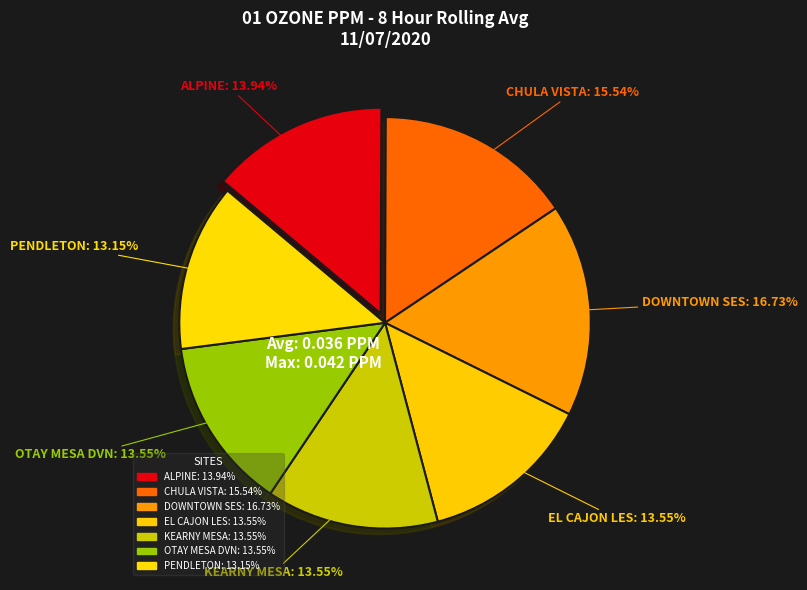

What is the largest slice in the pie chart?

DOWNTOWN SES